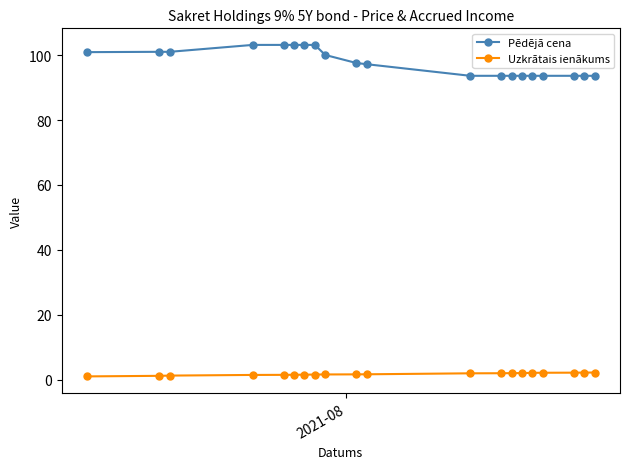

Count the number of data series in this chart.

2